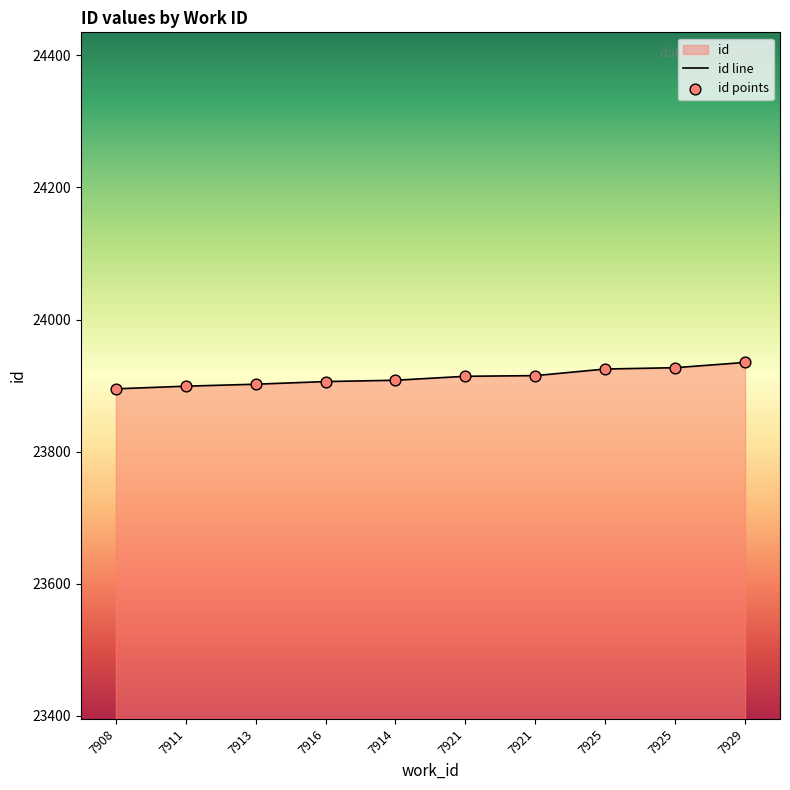

Approximately how many times larger is the value at 7921 compared to 7913?

1.0